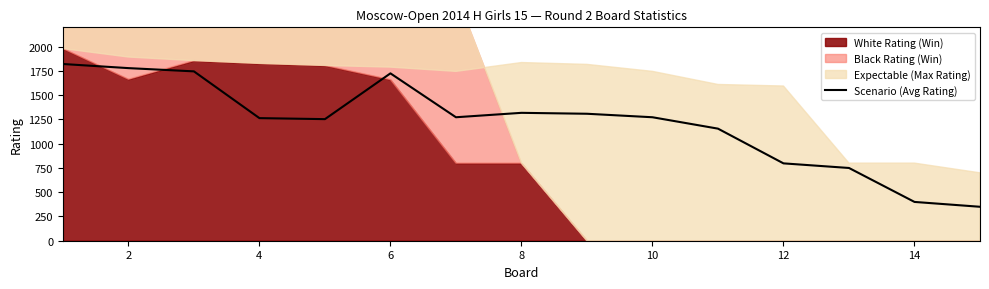

What is the highest value of the Scenario (Avg Rating) series?

1822.0